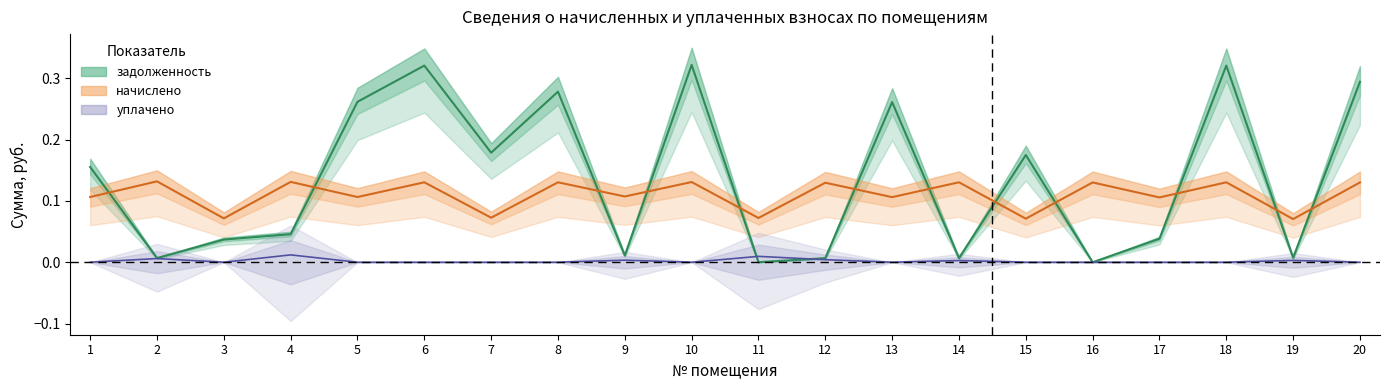

Which has a higher value, 18 or 1?

18